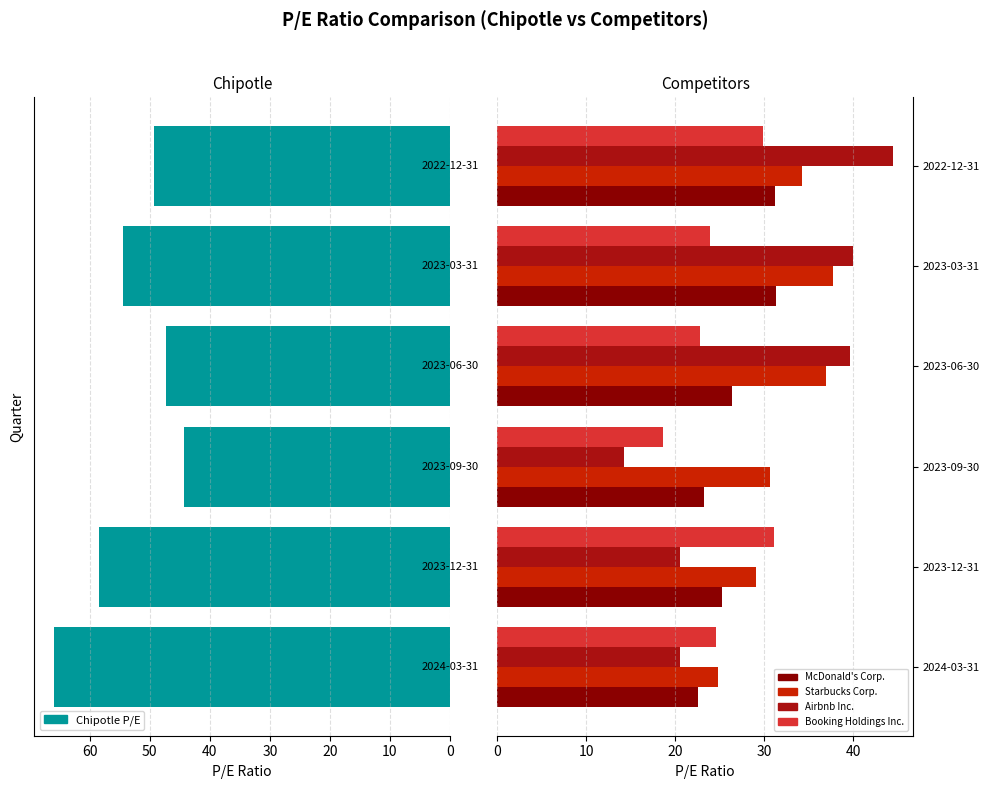

What is the minimum value shown in the chart?

14.2